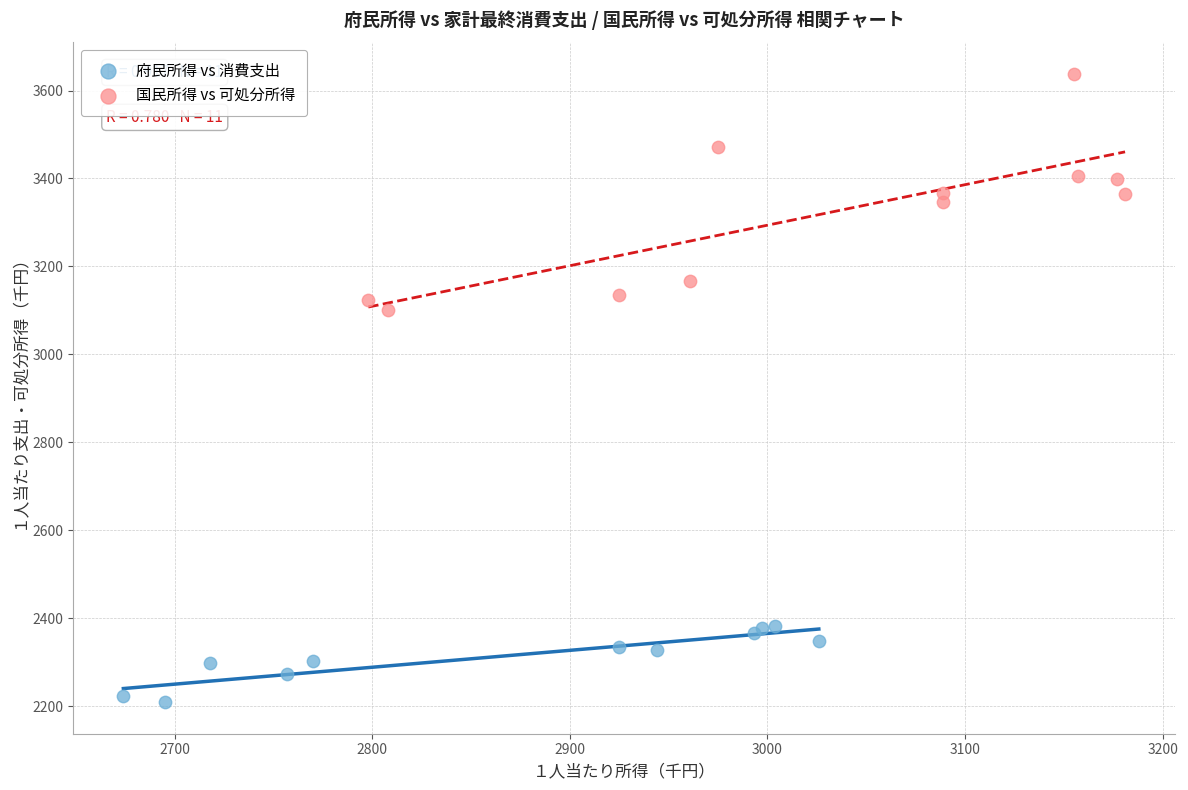

Which series contains the lowest Y value?

府民所得 vs 消費支出